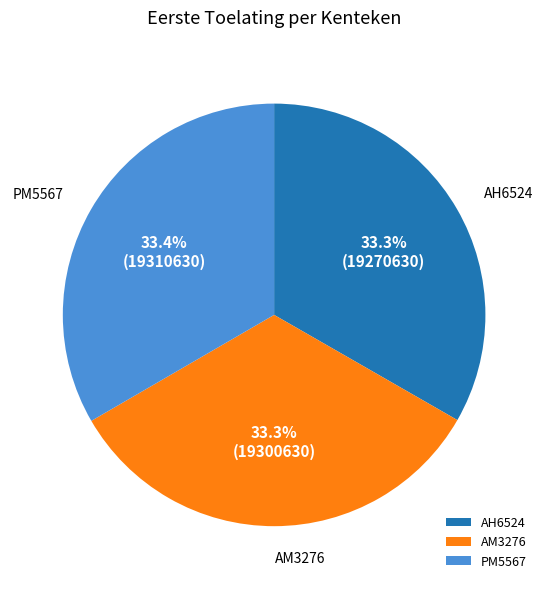

What is the ratio of the value at AH6524 to the value at AM3276?

1.0